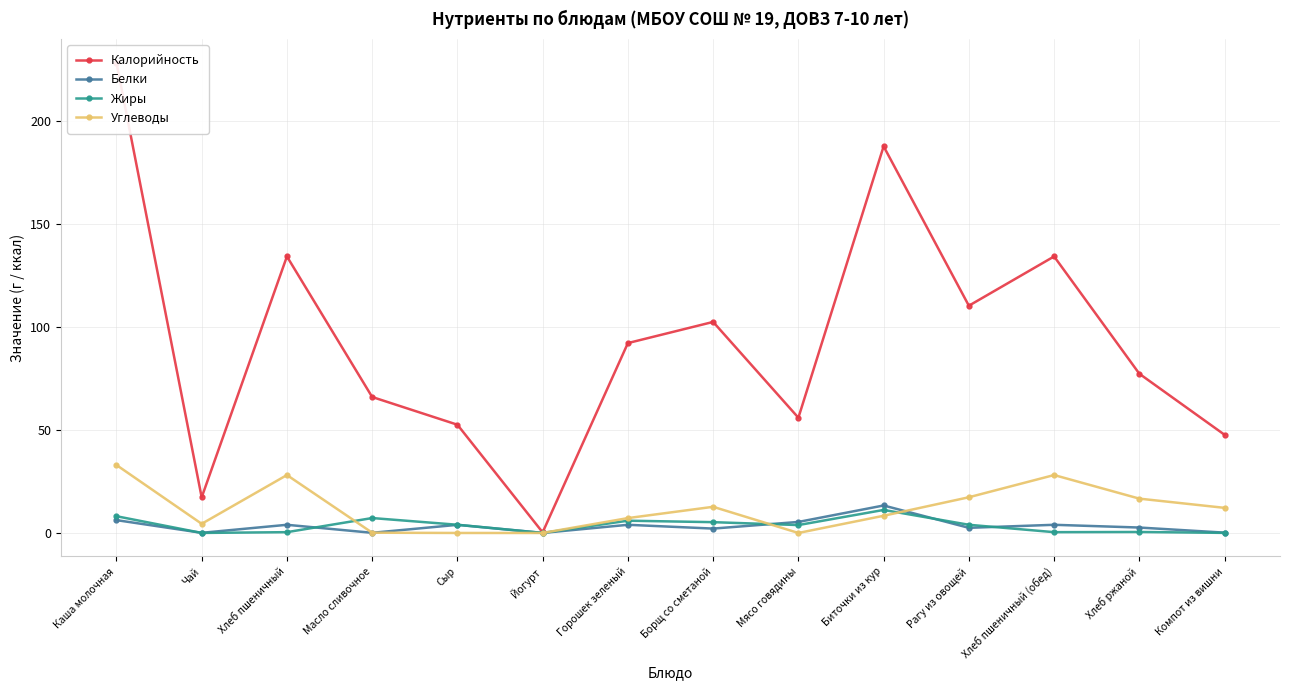

What is the label of the 13th point from the right?

Чай